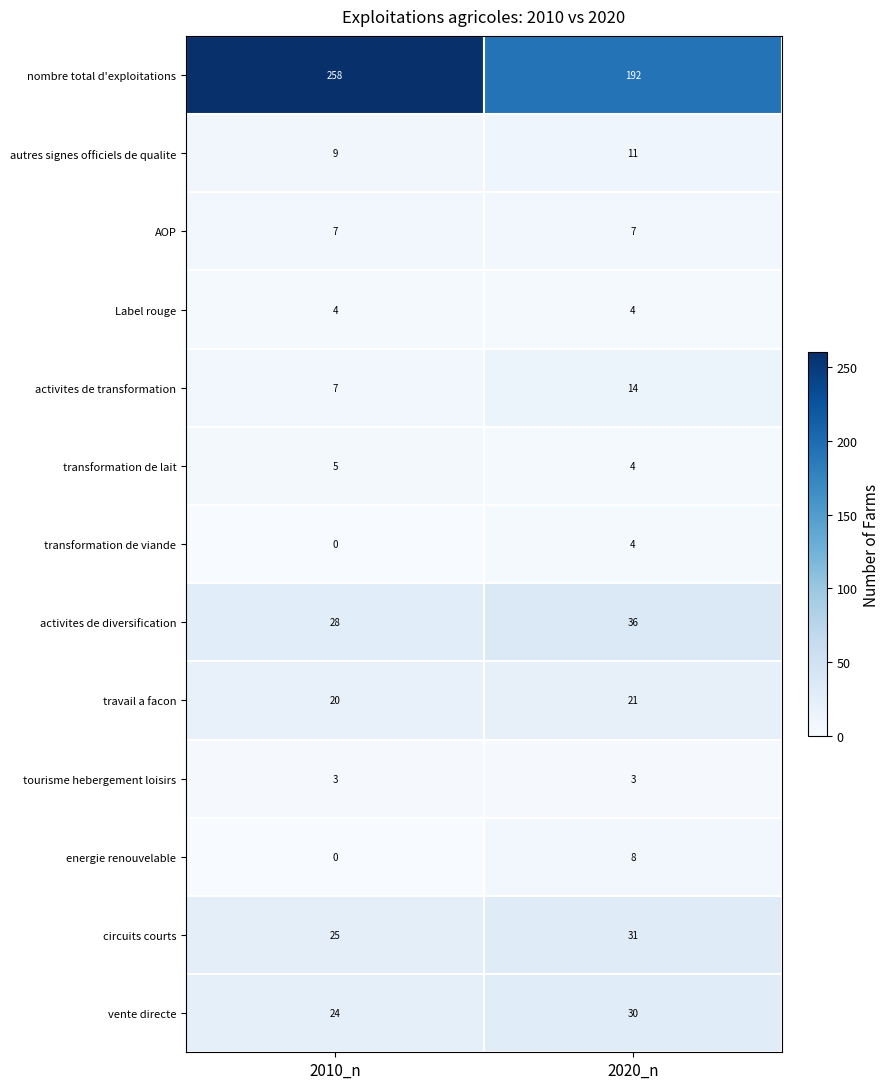

Reading left to right, extract all data points from this chart.

nombre total d'exploitations: 2010_n=258	2020_n=192
autres signes officiels de qualite: 2010_n=9	2020_n=11
AOP: 2010_n=7	2020_n=7
Label rouge: 2010_n=4	2020_n=4
activites de transformation: 2010_n=7	2020_n=14
transformation de lait: 2010_n=5	2020_n=4
transformation de viande: 2010_n=0	2020_n=4
activites de diversification: 2010_n=28	2020_n=36
travail a facon: 2010_n=20	2020_n=21
tourisme hebergement loisirs: 2010_n=3	2020_n=3
energie renouvelable: 2010_n=0	2020_n=8
circuits courts: 2010_n=25	2020_n=31
vente directe: 2010_n=24	2020_n=30